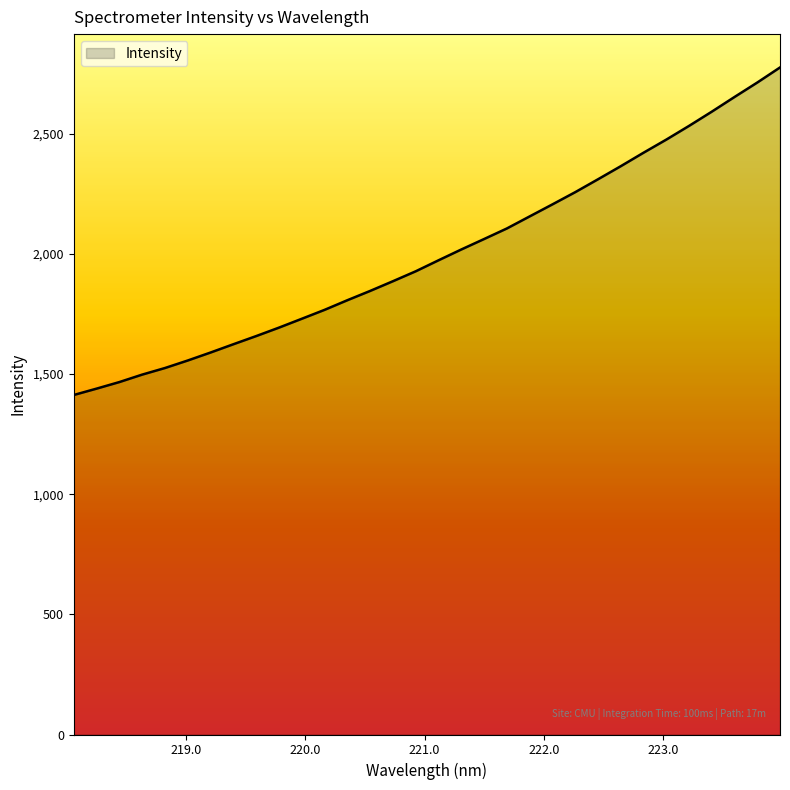

What is the greatest value displayed?

2775.3